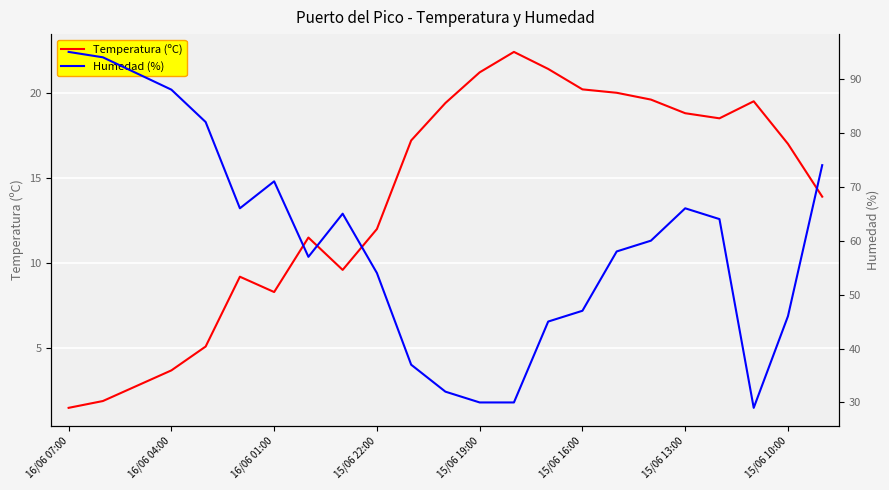

True or false: Humedad (%) and Temperatura (ºC) cross at least once.

False